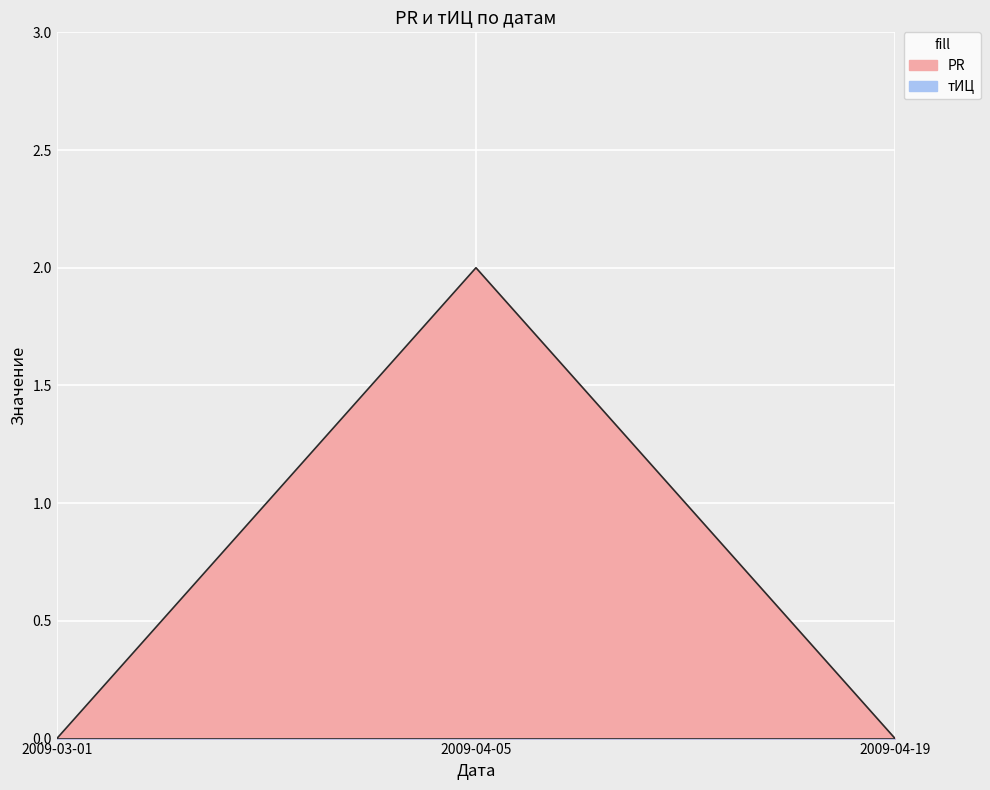

How many data points are above 0?

1